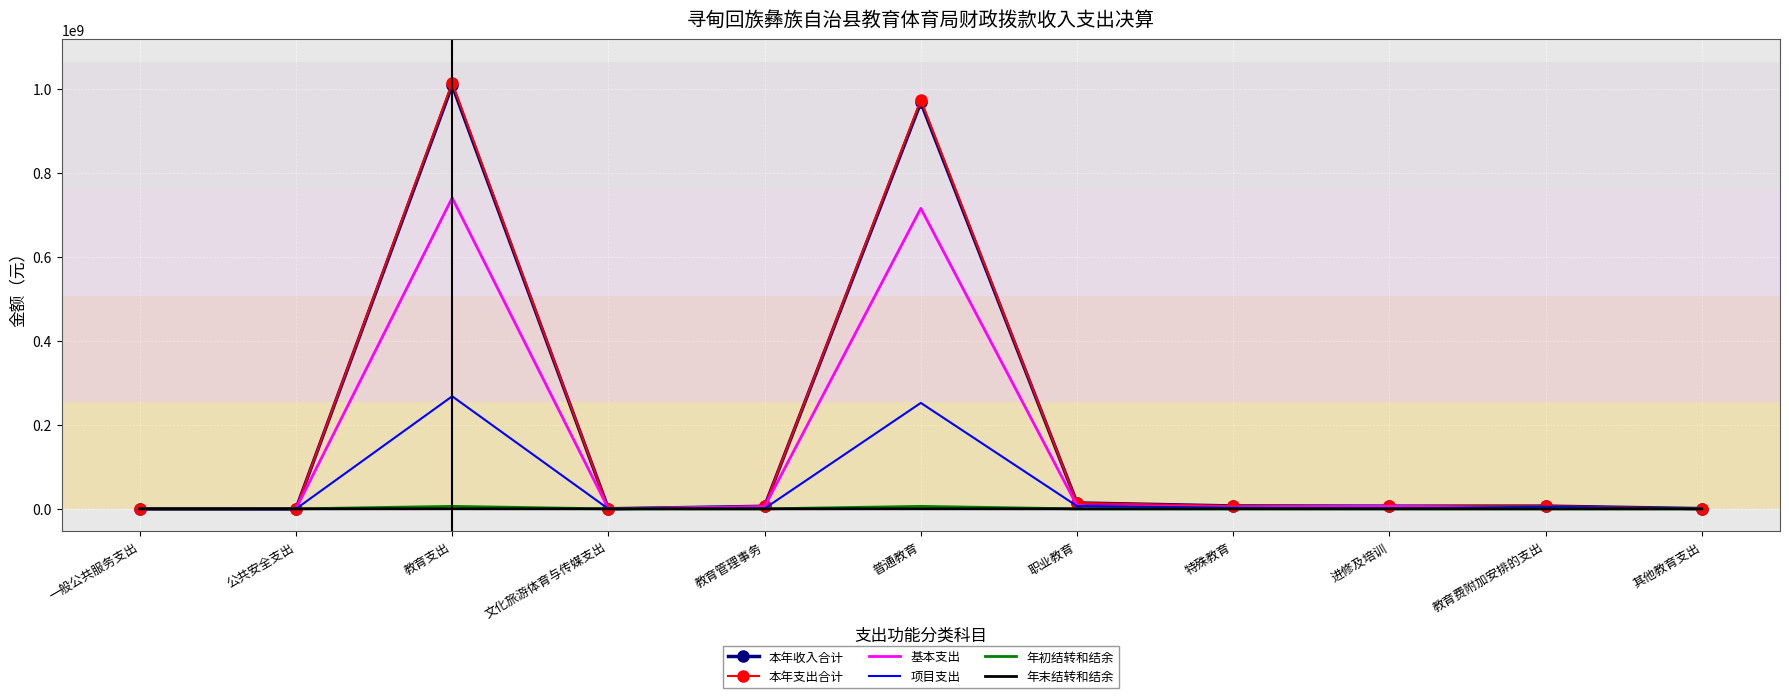

Which series has the widest spread of values?

本年支出合计